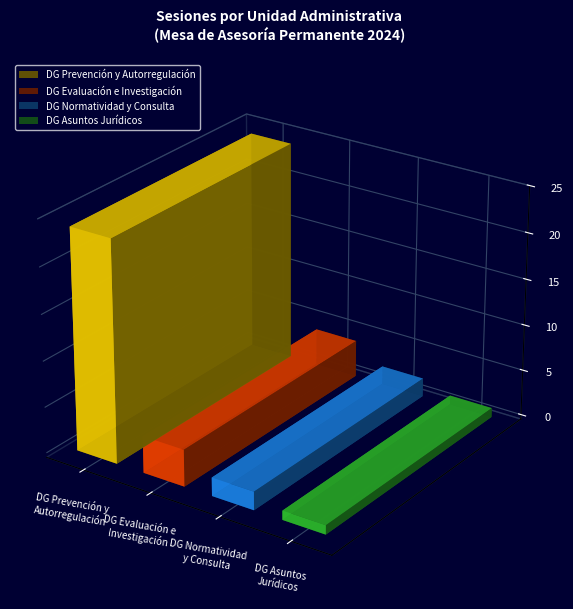

Which label corresponds to the smallest value in the chart?

Dirección General de Asuntos Jurídicos